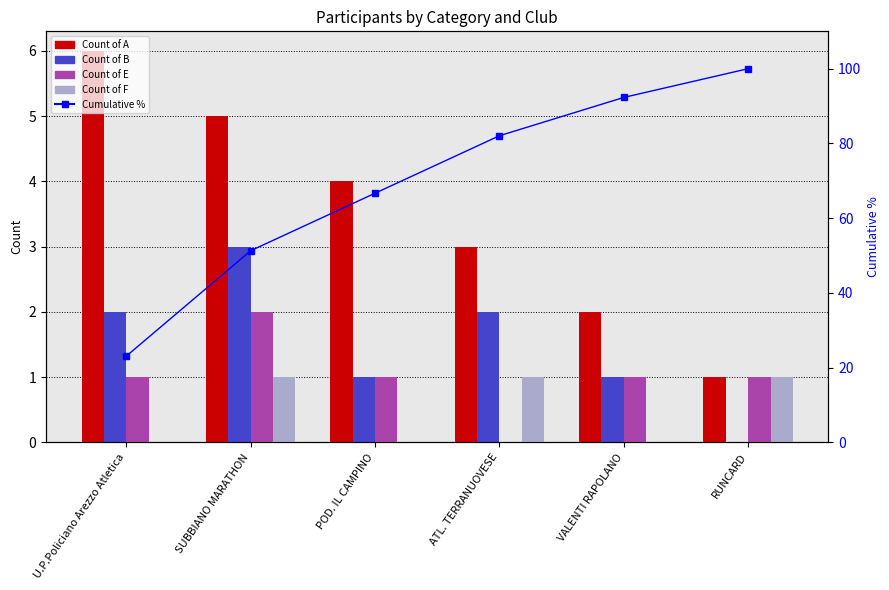

At which category is the sum across all series the highest?

RUNCARD